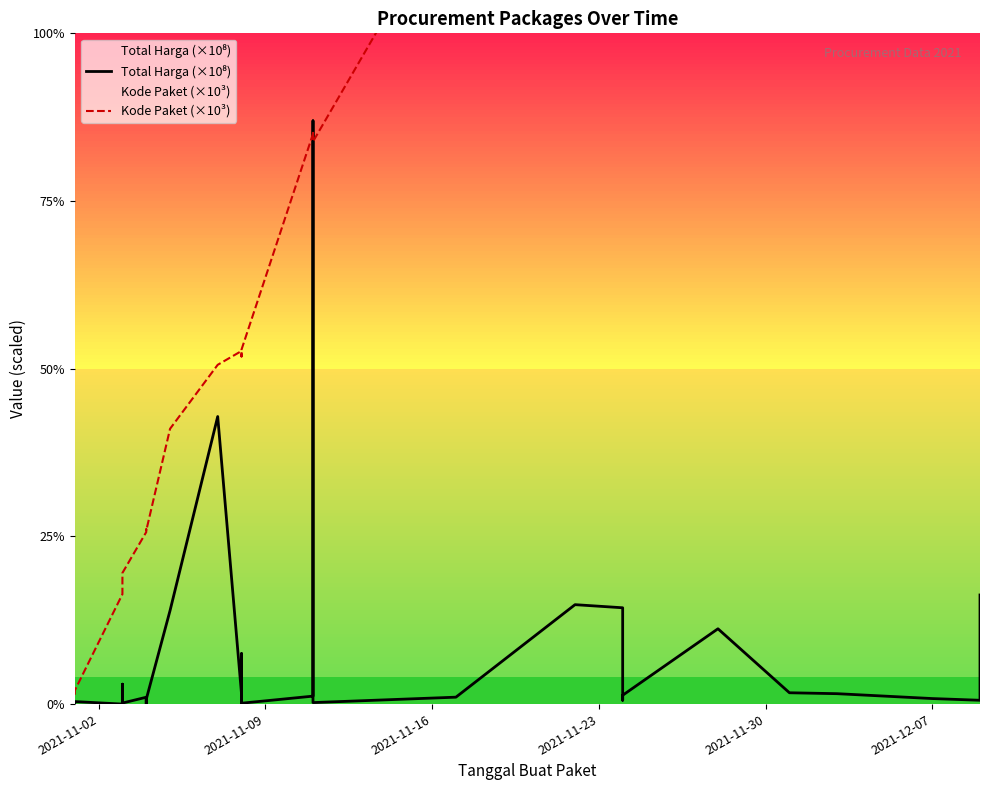

List the series in order of their overall mean, highest first.

Kode Paket (×10³), Total Harga (×10⁸)